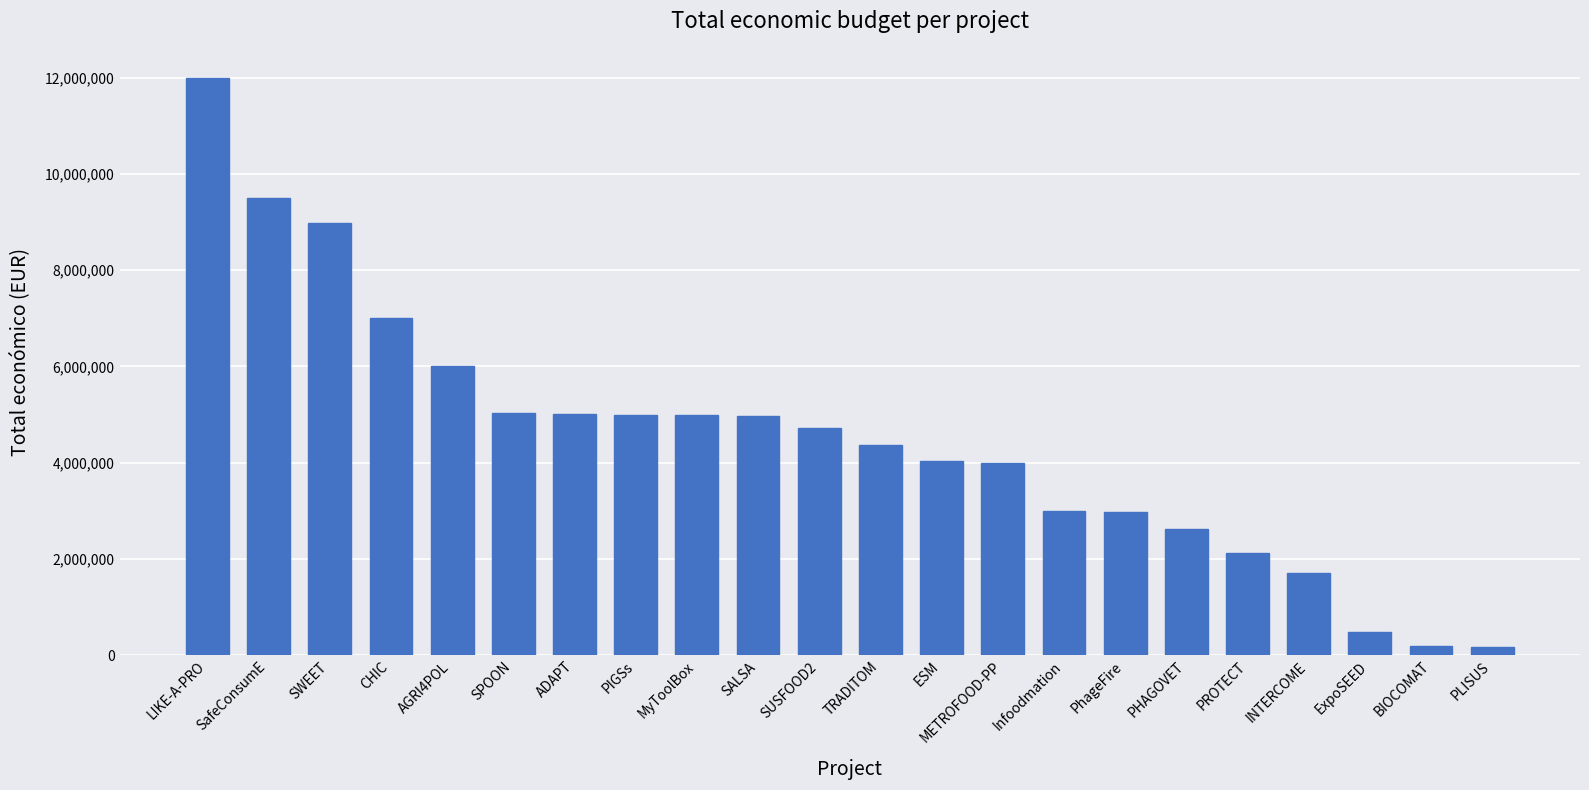

What is the average value?

4491802